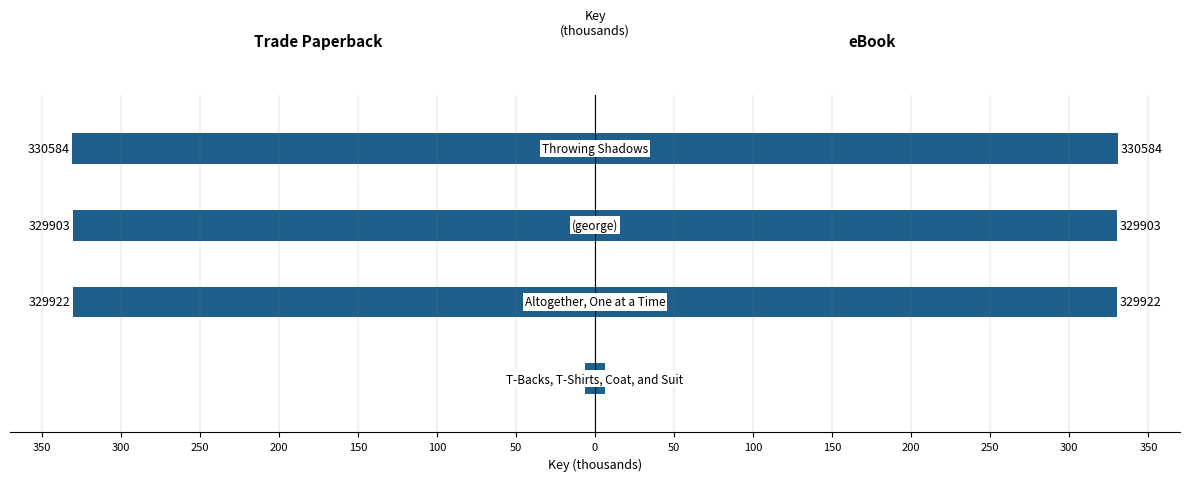

Reading left to right, extract all data points from this chart.

Trade Paperback: -6.4	-329.9	-329.9	-330.6
eBook: 6.4	329.9	329.9	330.6